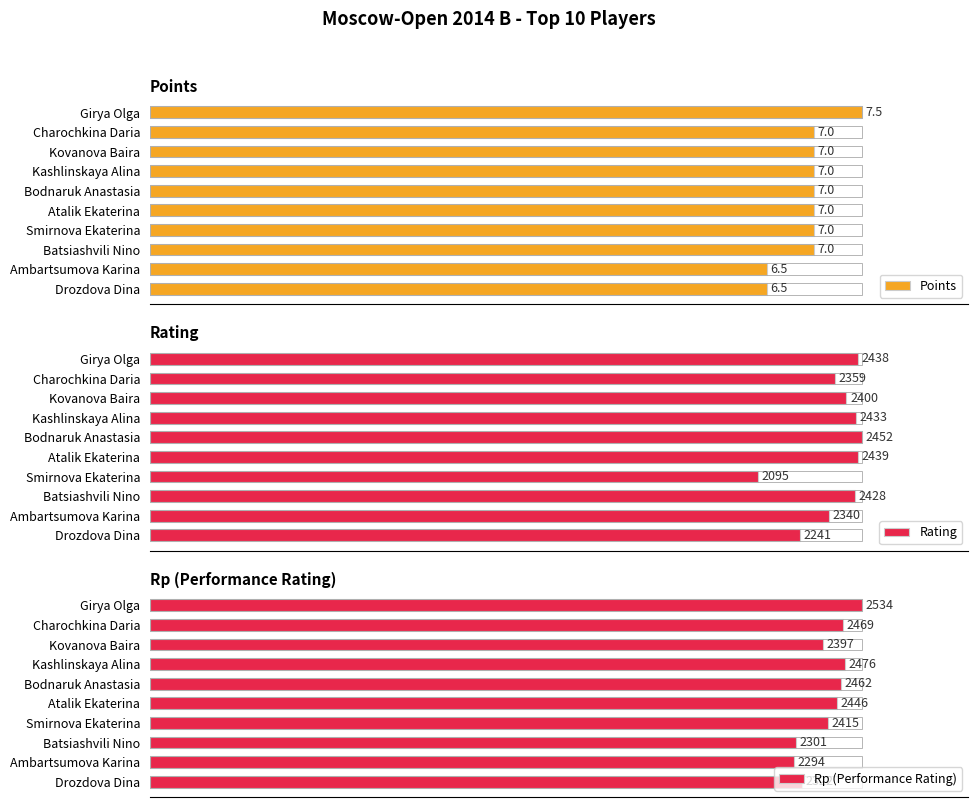

What is the value of the Rp (Performance Rating) bar at the 1st from the left?

2534.0